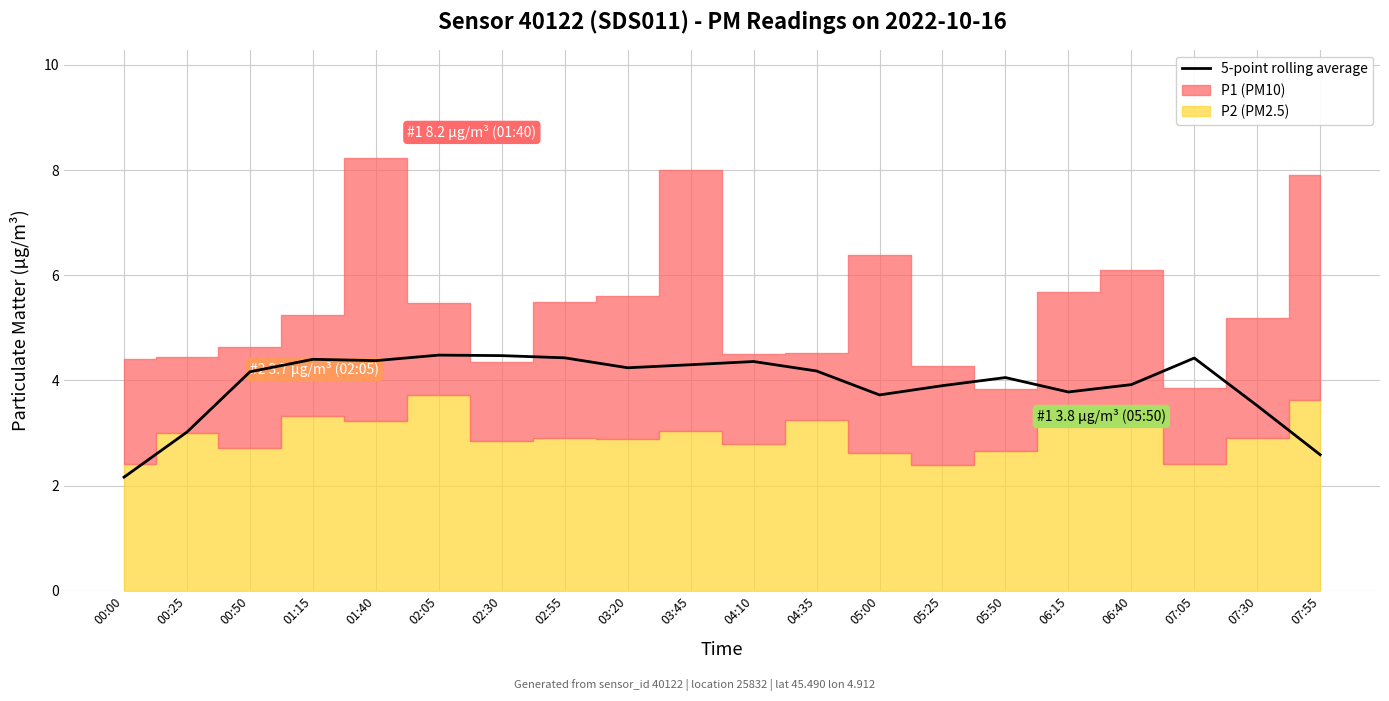

What is the difference between the second highest and minimum values?

2.3